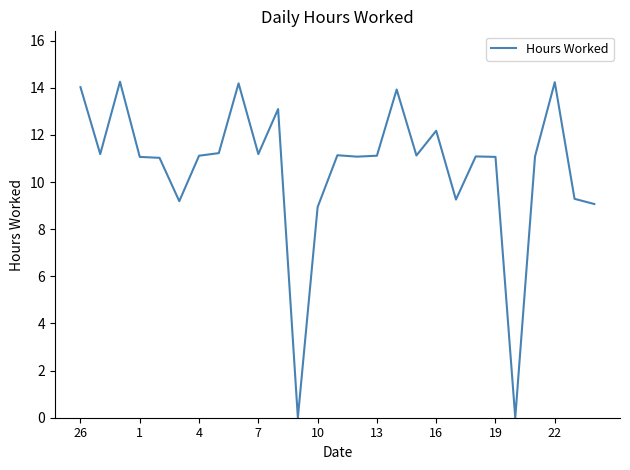

What is the maximum value shown in the chart?

14.3